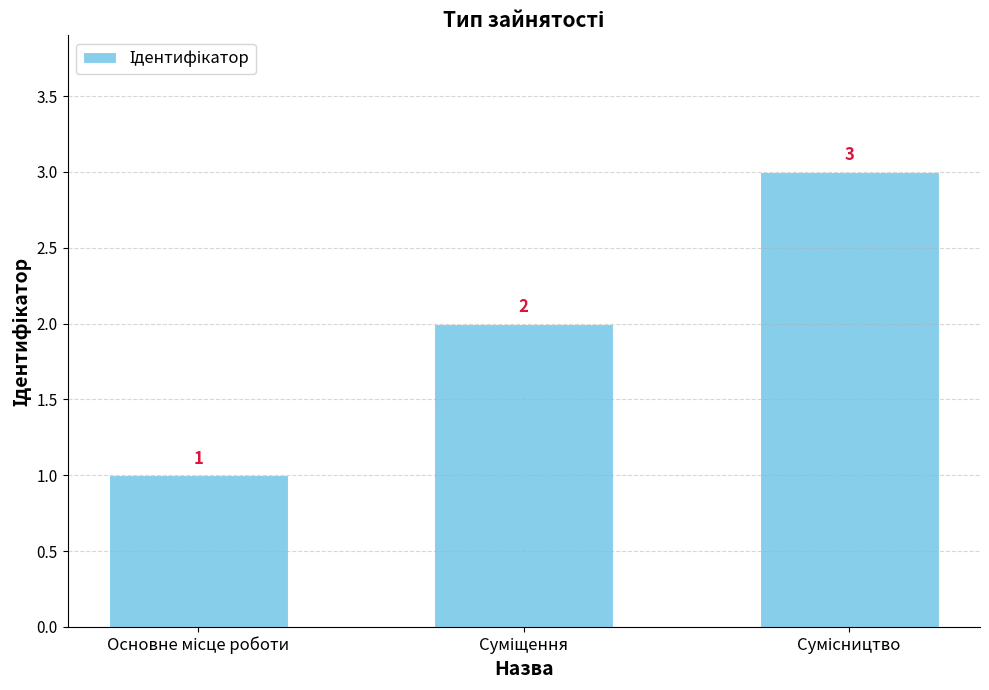

What is the maximum value shown in the chart?

3